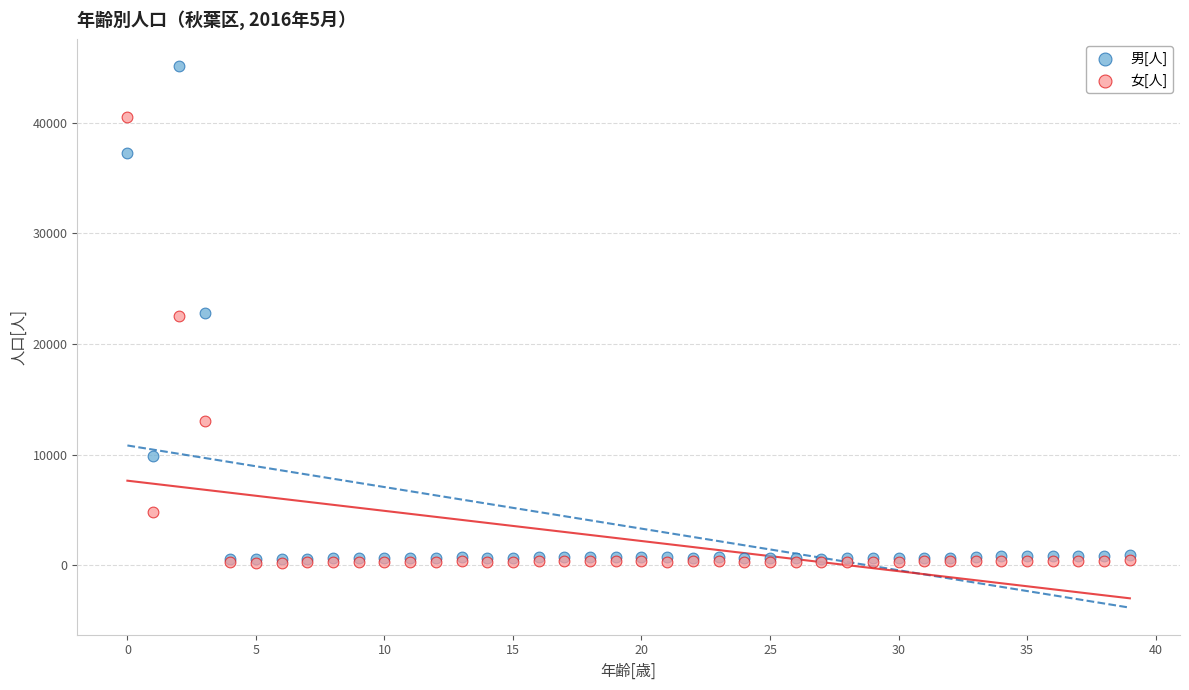

What are all the series names shown in the legend?

男[人], 女[人]